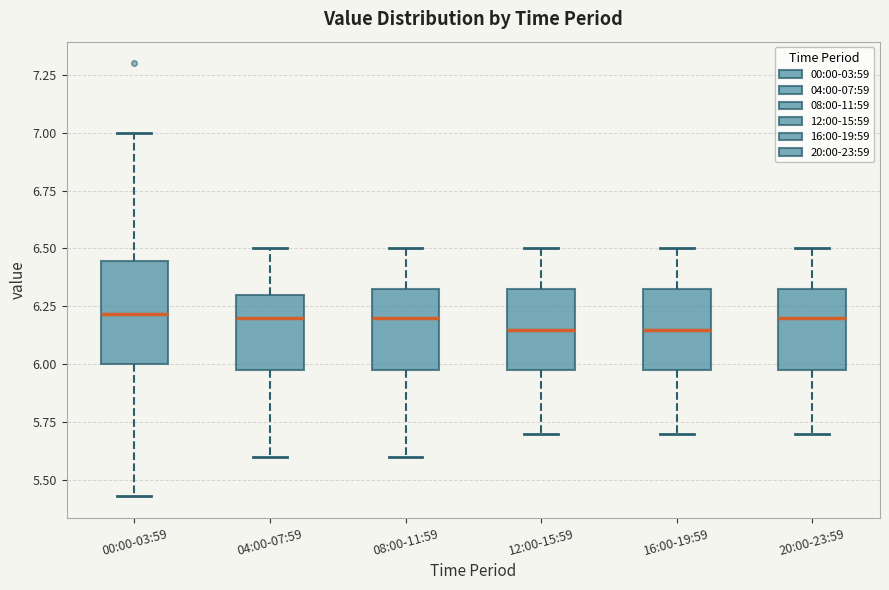

Which box is the tallest, from its lower edge to its upper edge?

00:00-03:59